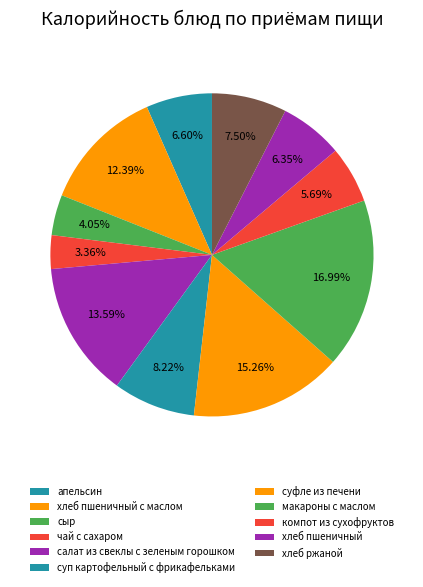

Does суп картофельный с фрикафельками represent more than half of the total?

No